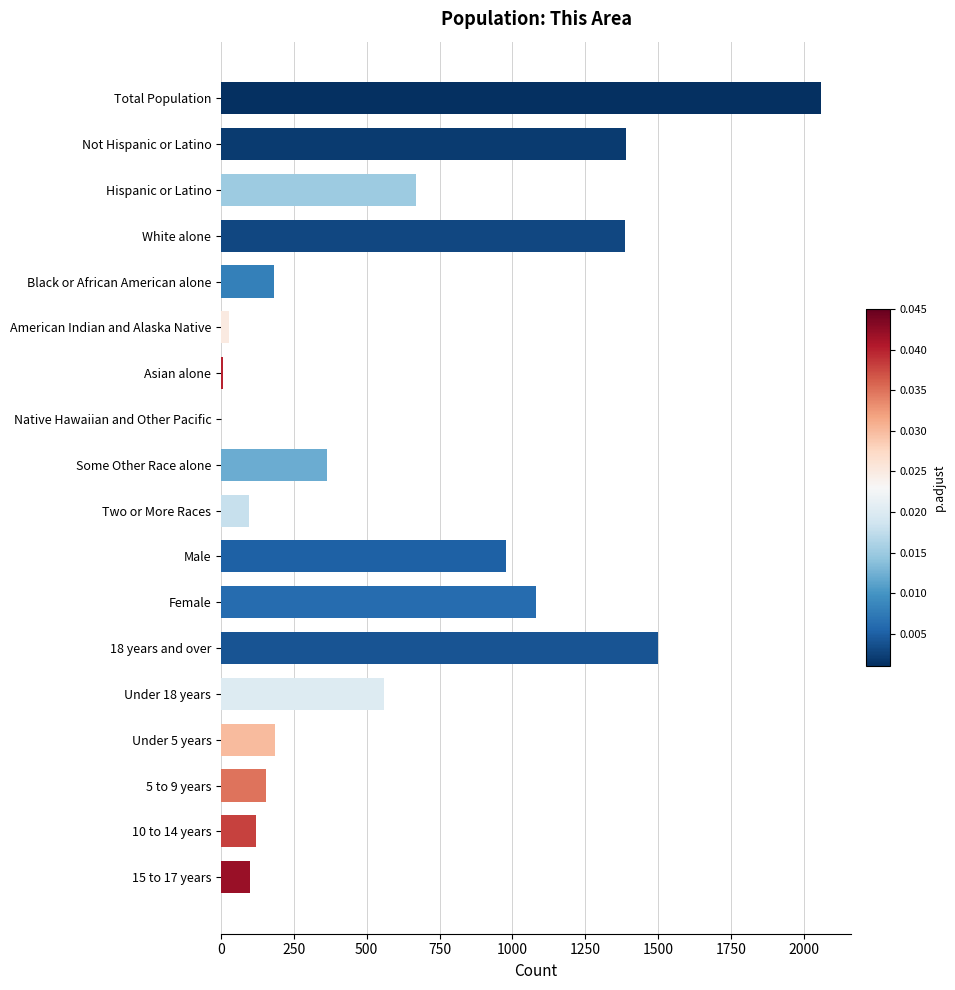

The chart shows a value of 1387 at White alone. True or false?

True